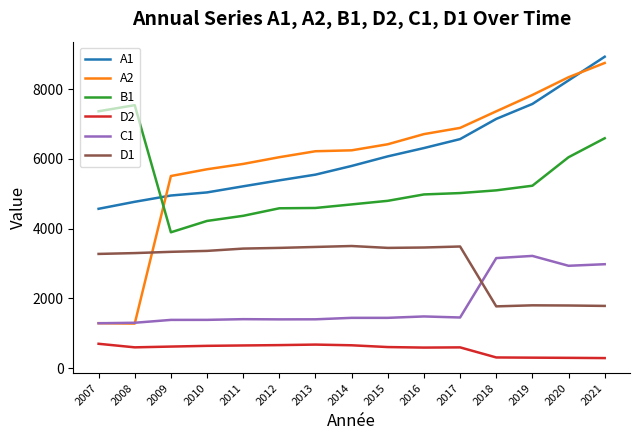

Where does the B1 series first go above 4978?

2007